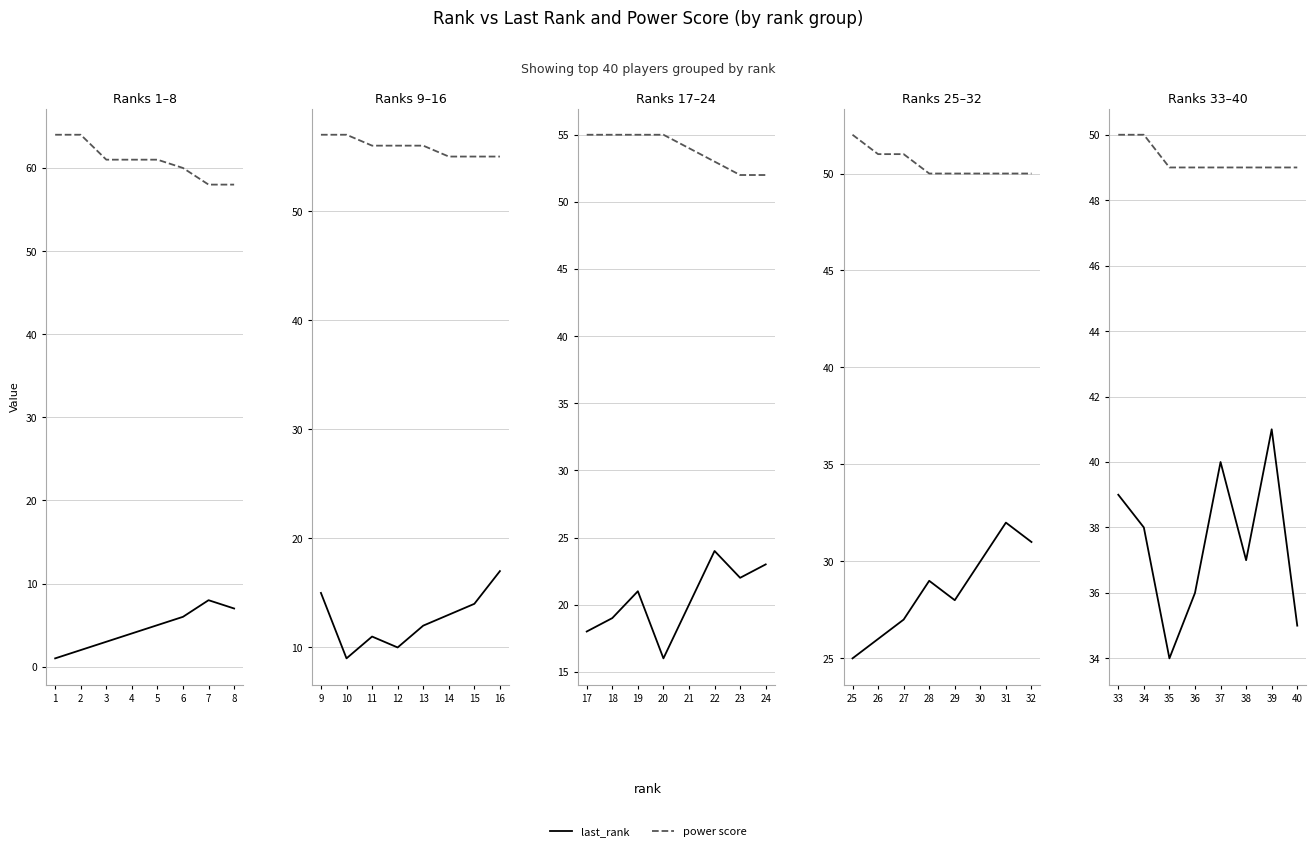

True or false: last_rank and power score cross at least once.

False